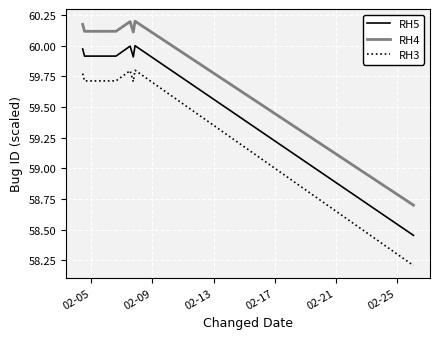

Which series has the largest total across all categories?

RH4